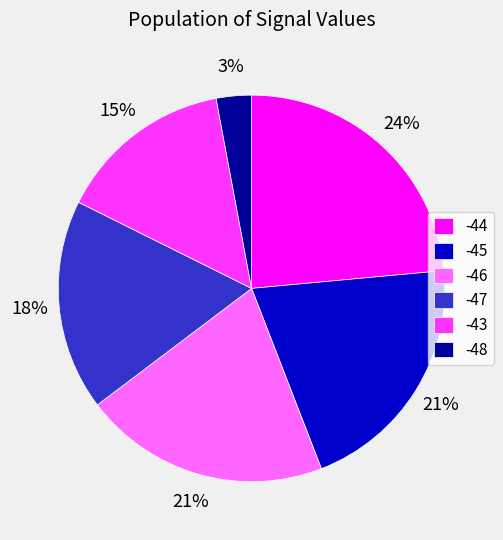

Is it true that -46 is 1% of the pie?

False